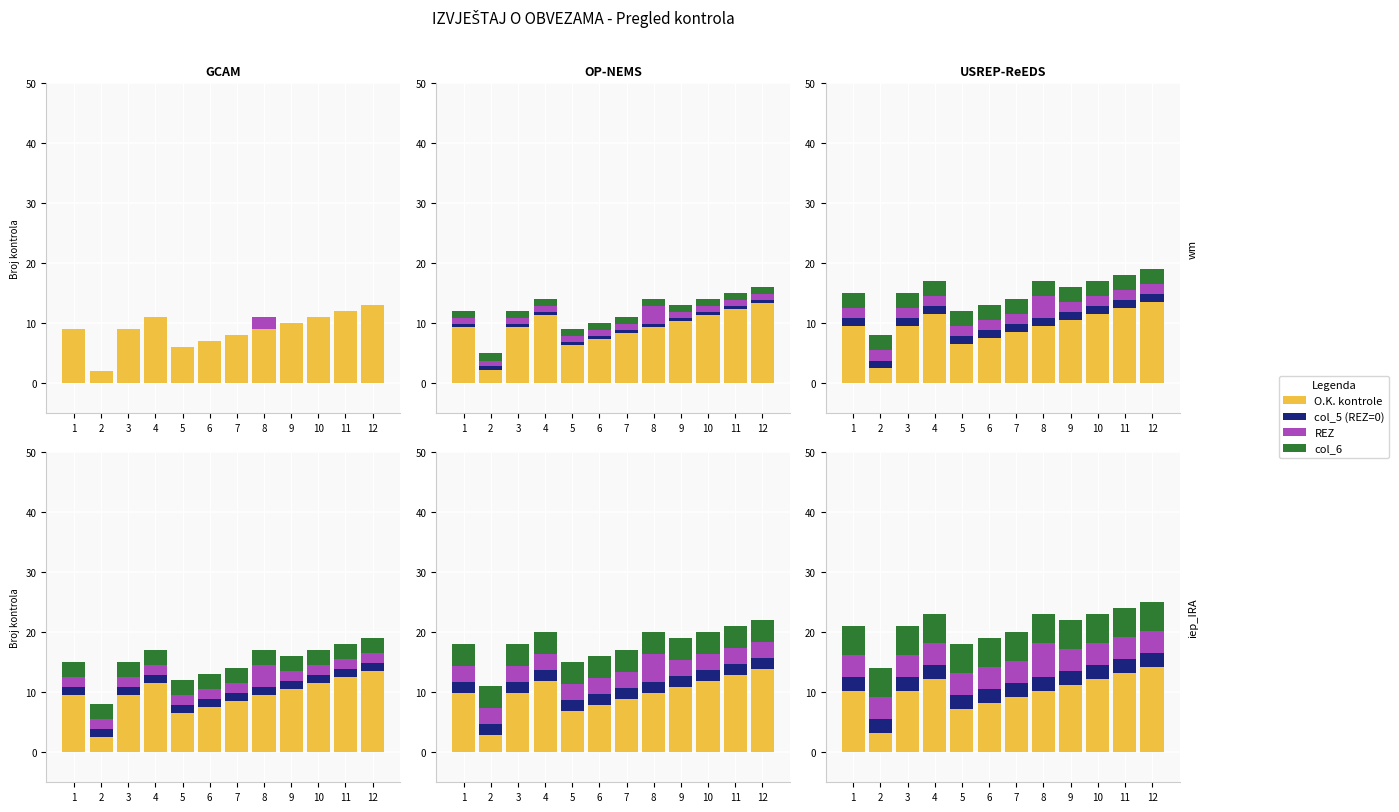

What is the difference between the highest and lowest values at 2?

2